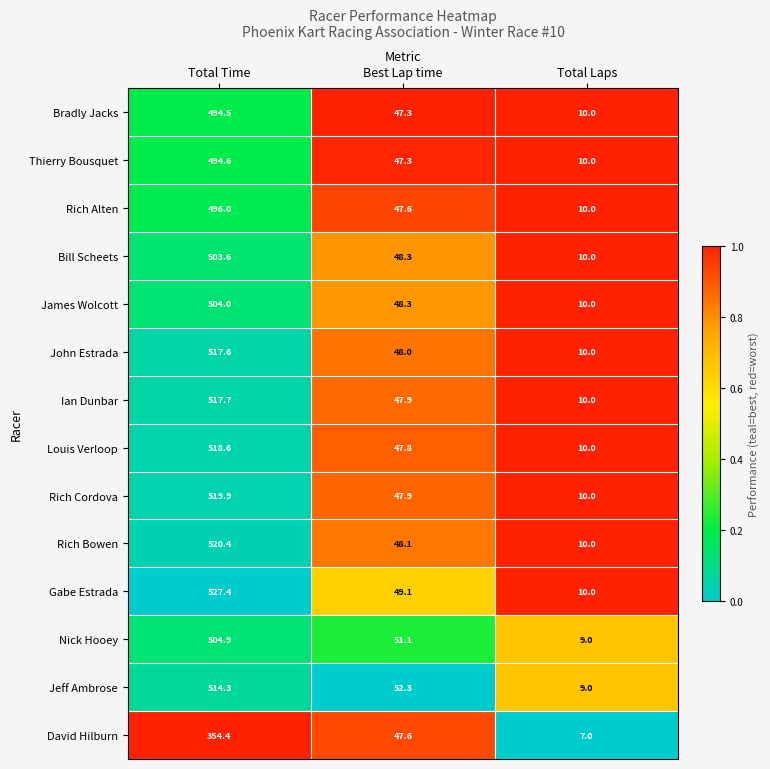

What is the total value across all series at Best Lap time?

678.6